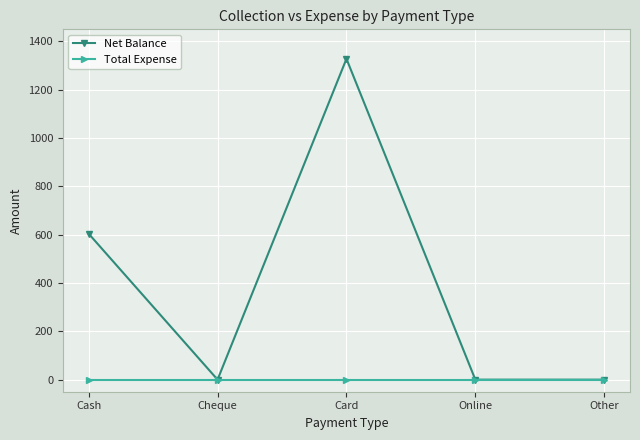

At which category is the sum across all series the highest?

Card